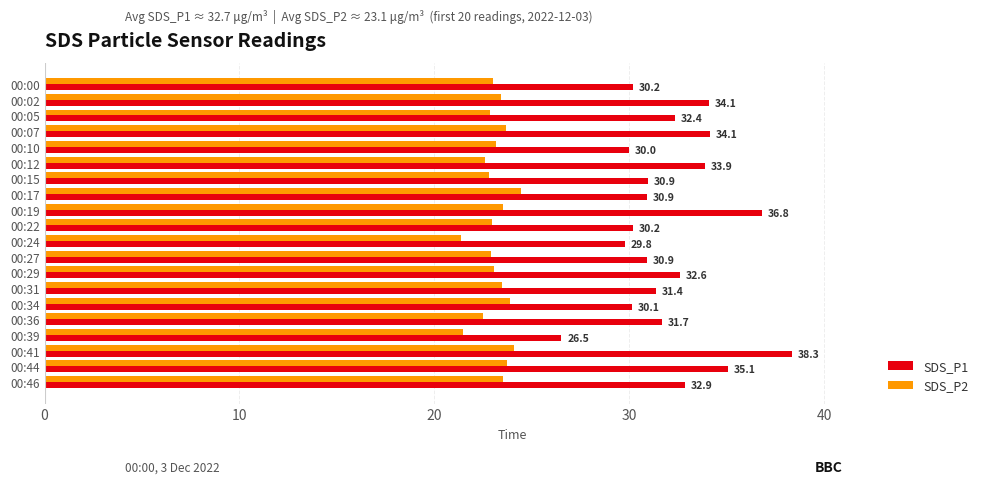

Which series changed the most between 00:05 and 00:24?

SDS_P1